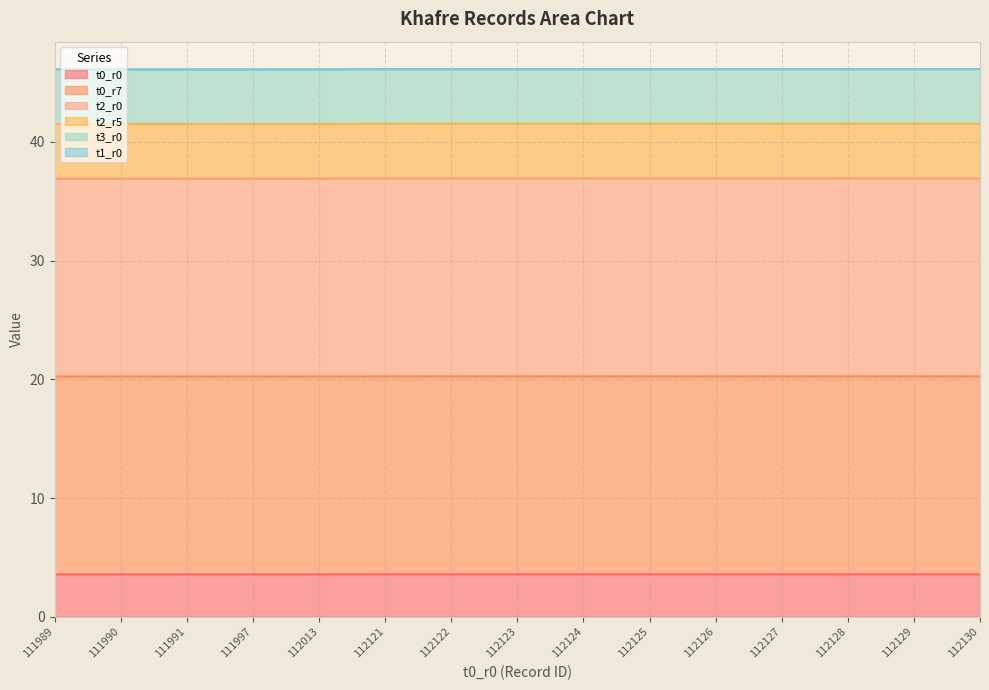

How many data points does each series have?

15